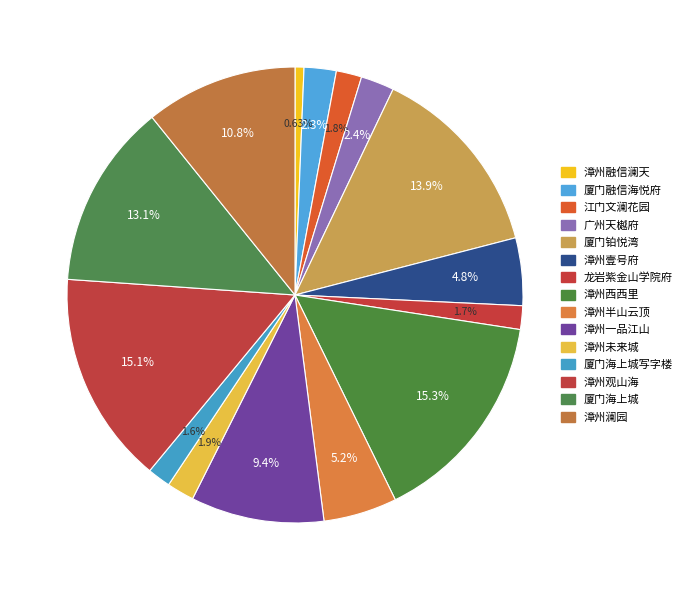

How many segments does this pie chart have?

15